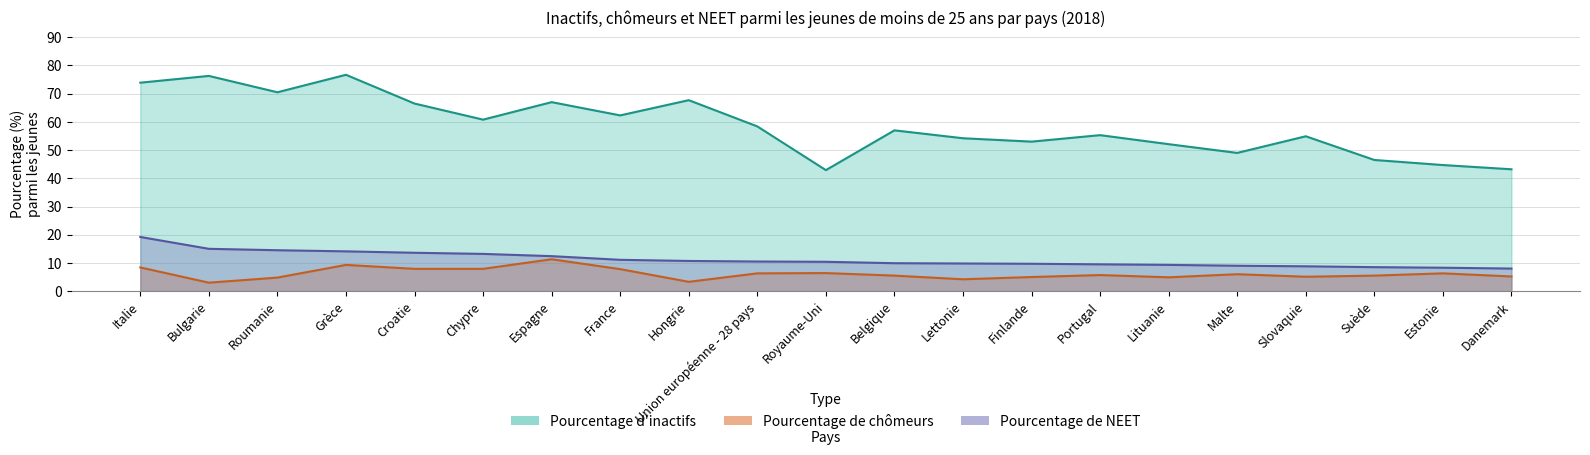

The Pourcentage de NEET series shows 9.0 at Malte. True or false?

True